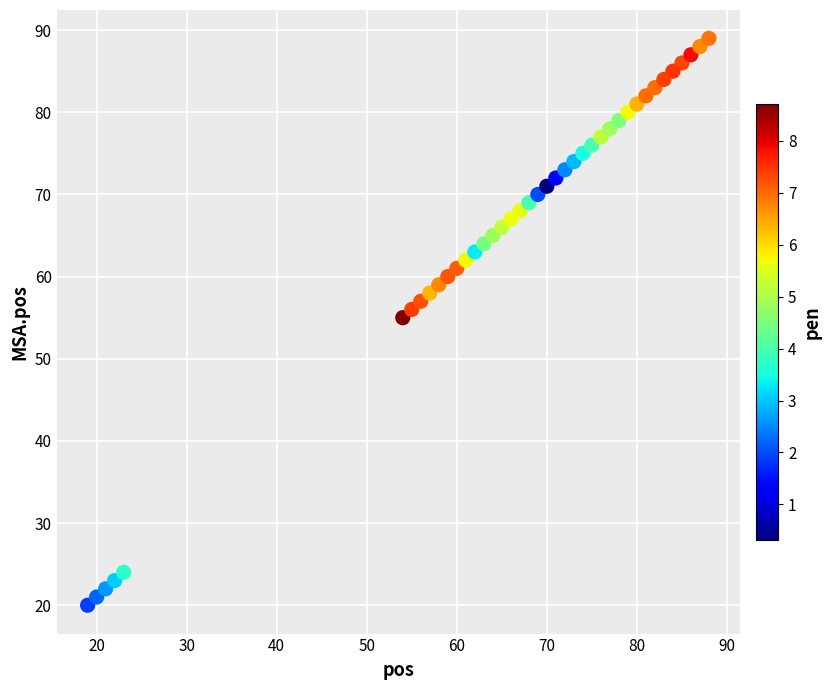

What is the range of X values (max minus min)?

69